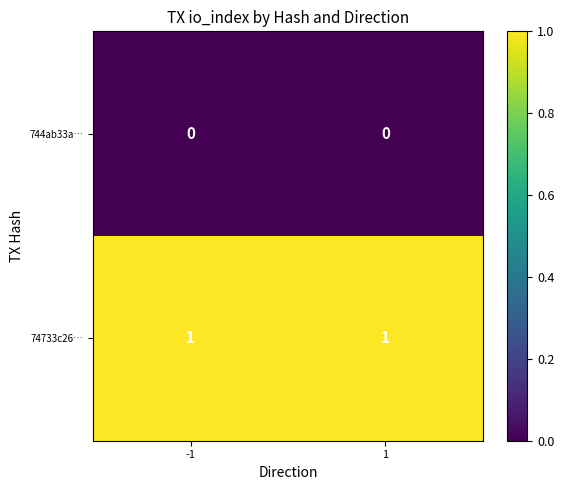

What is the total value across all series at -1?

1